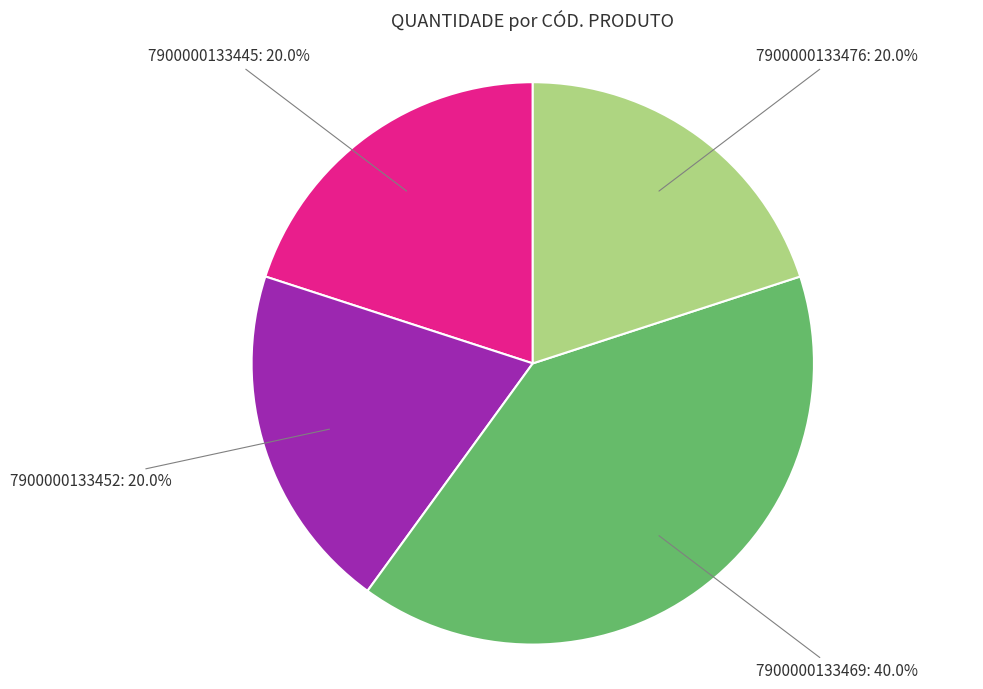

Does any single category account for the majority?

No